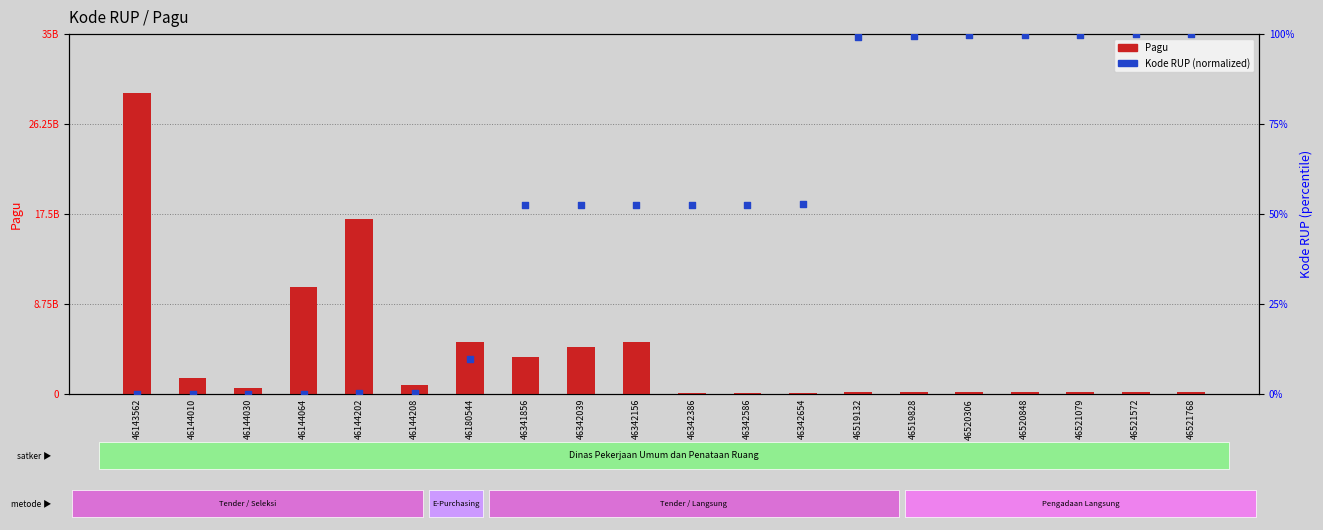

Which series reaches the minimum Y coordinate?

Kode RUP (normalized)